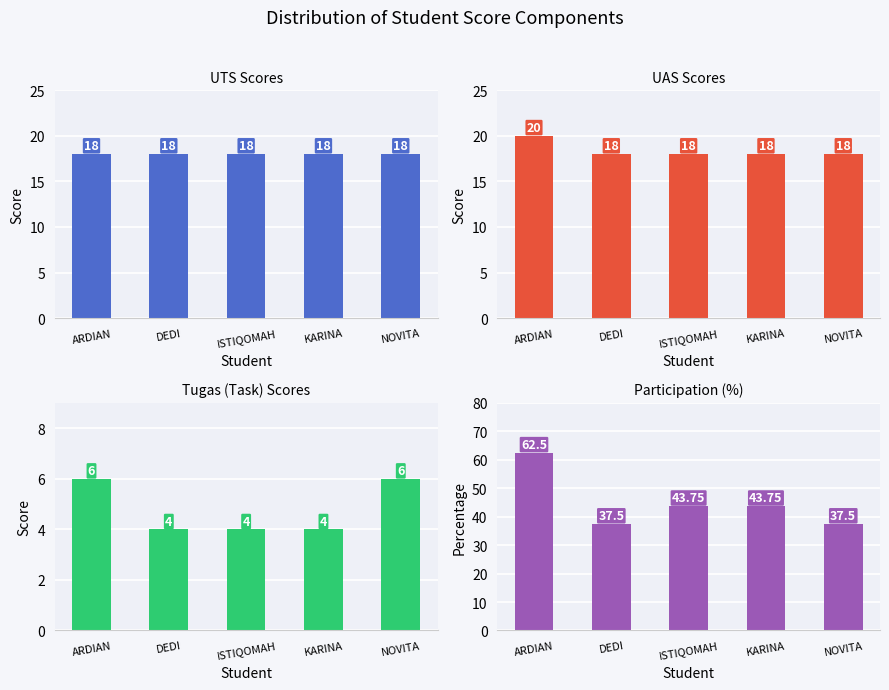

What is the label of the 3rd bar from the right?

ISTIQOMAH